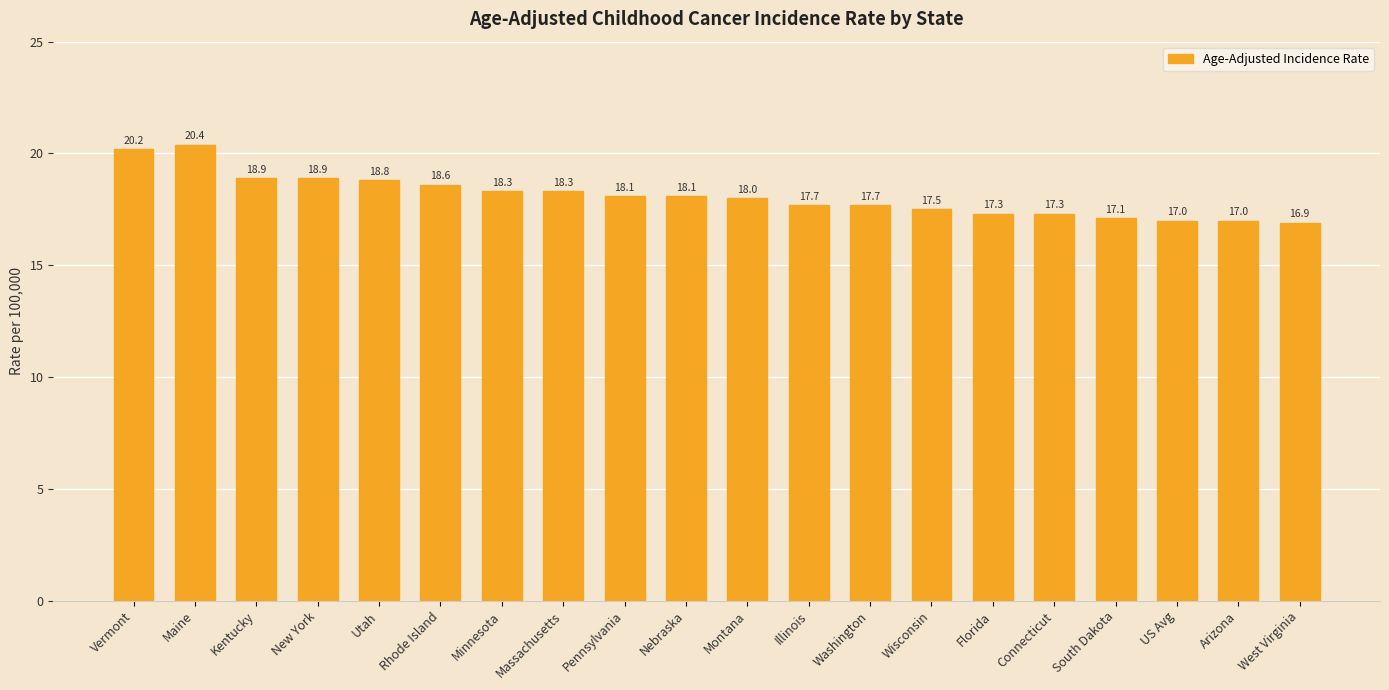

What is the ratio of the value at South Dakota to the value at Wisconsin?

1.0